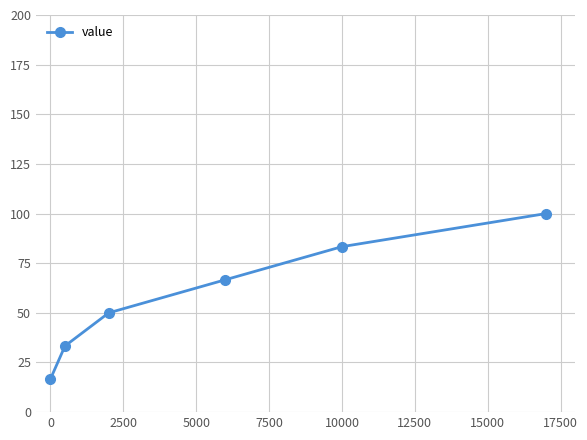

What is the value of the 5th point from the left?

83.3